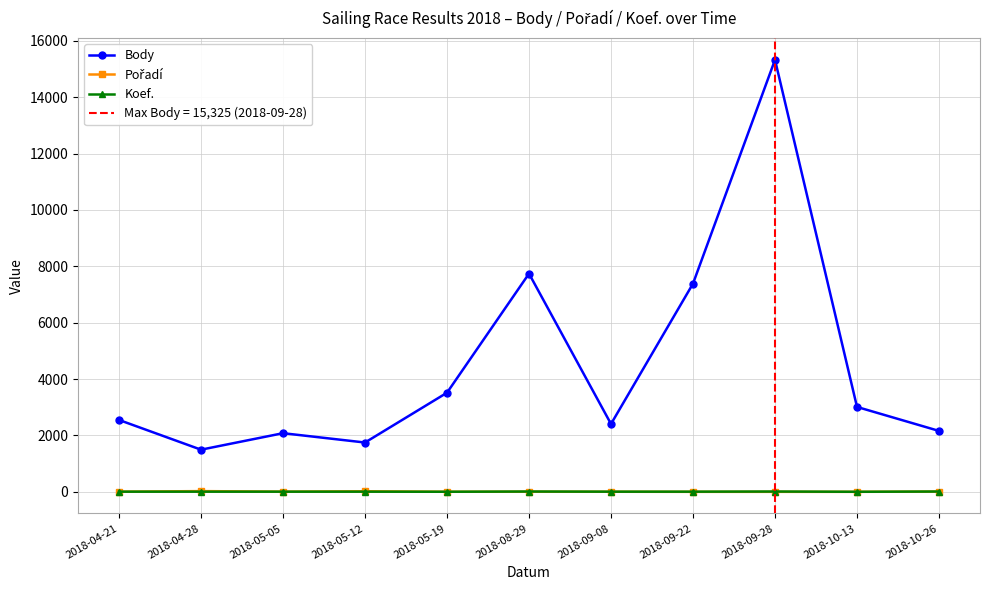

Which series changed the most between 2018-05-19 and 2018-10-26?

Body